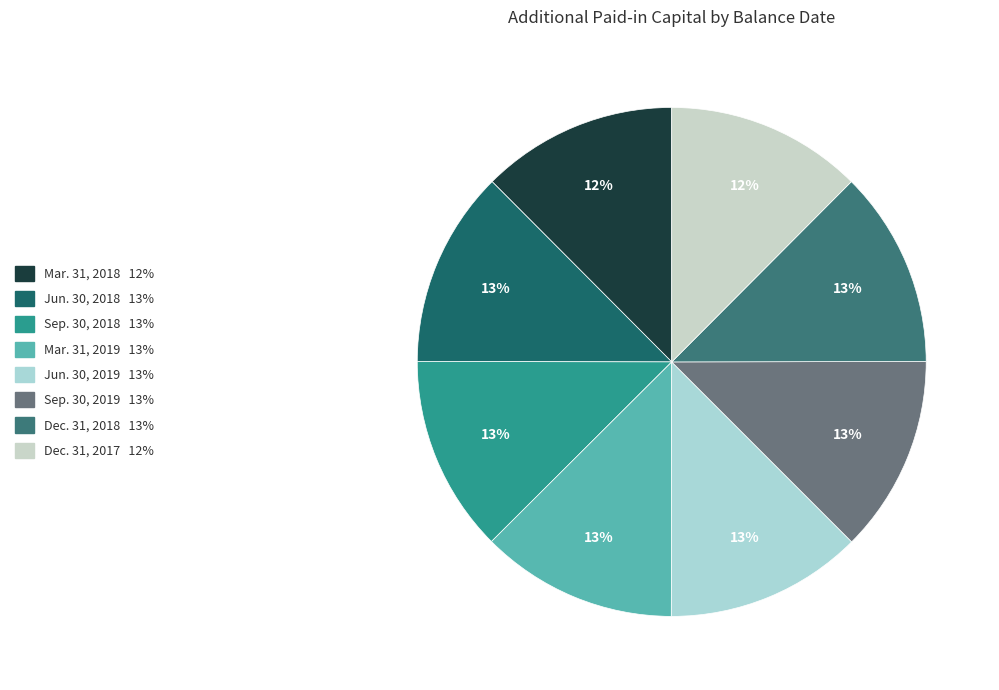

To the nearest percent, what is the average slice percentage?

12%